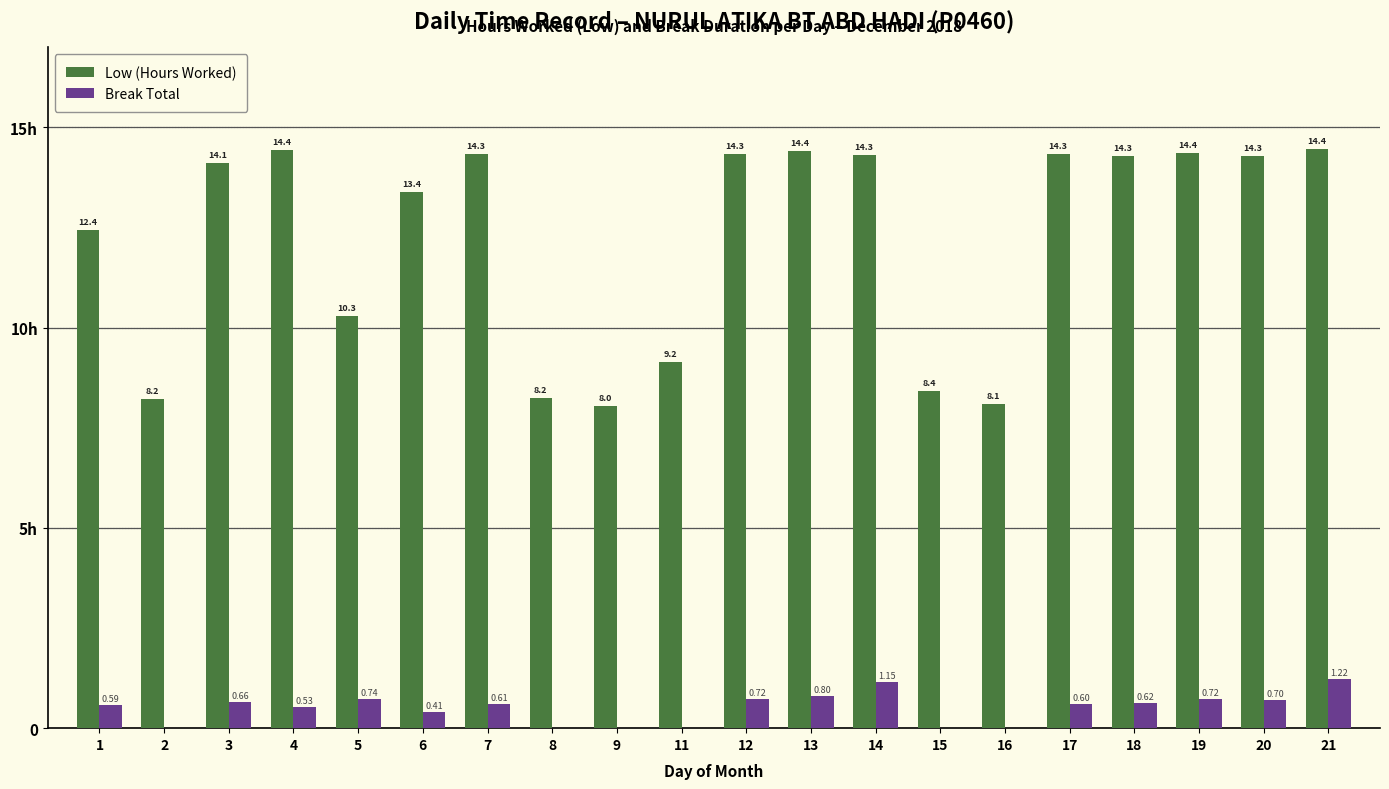

Are the bars grouped side by side (vs. stacked)?

Yes